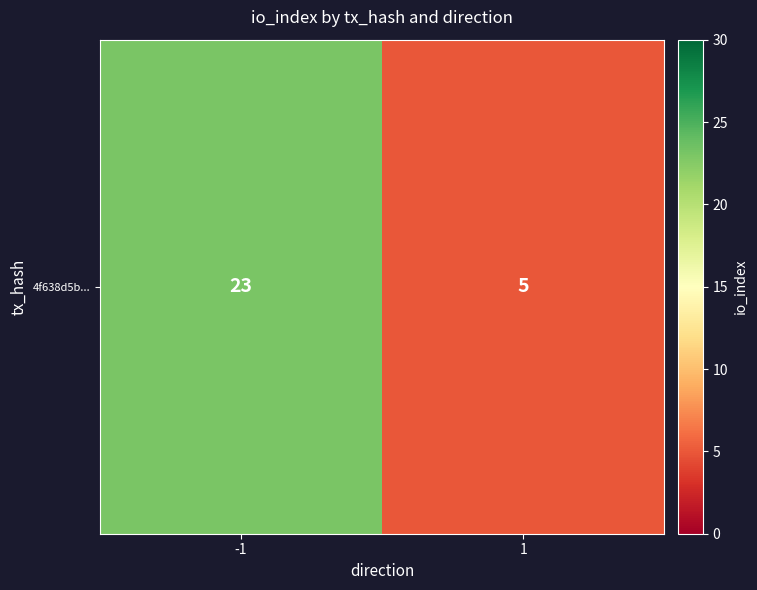

Reading left to right, transcribe all the data shown in this chart.

-1=23	1=5